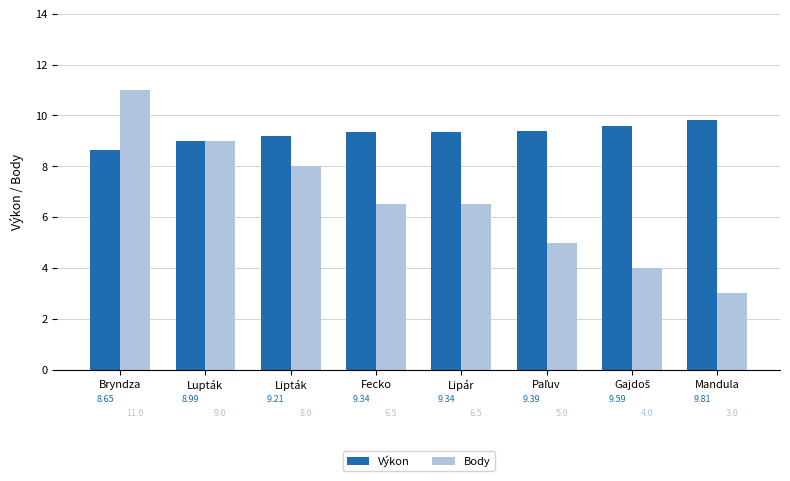

What is the maximum value for Body?

11.0